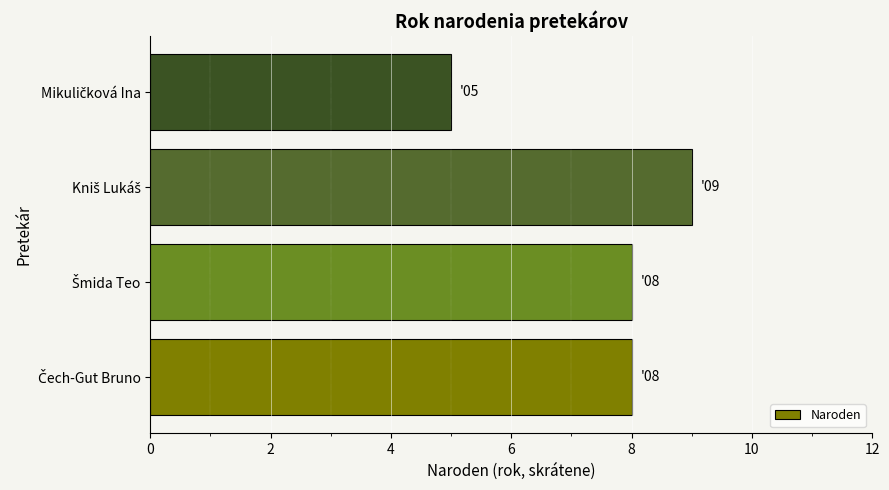

What is the sum of all values?

30